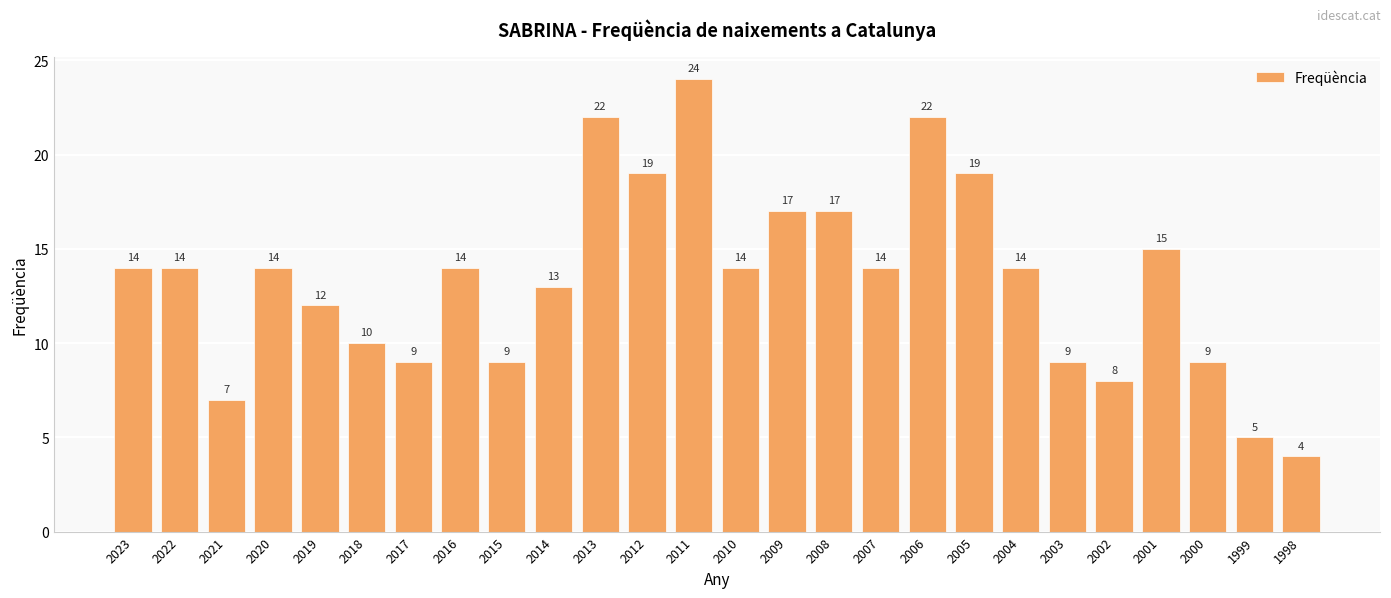

How many series are shown in this chart?

1